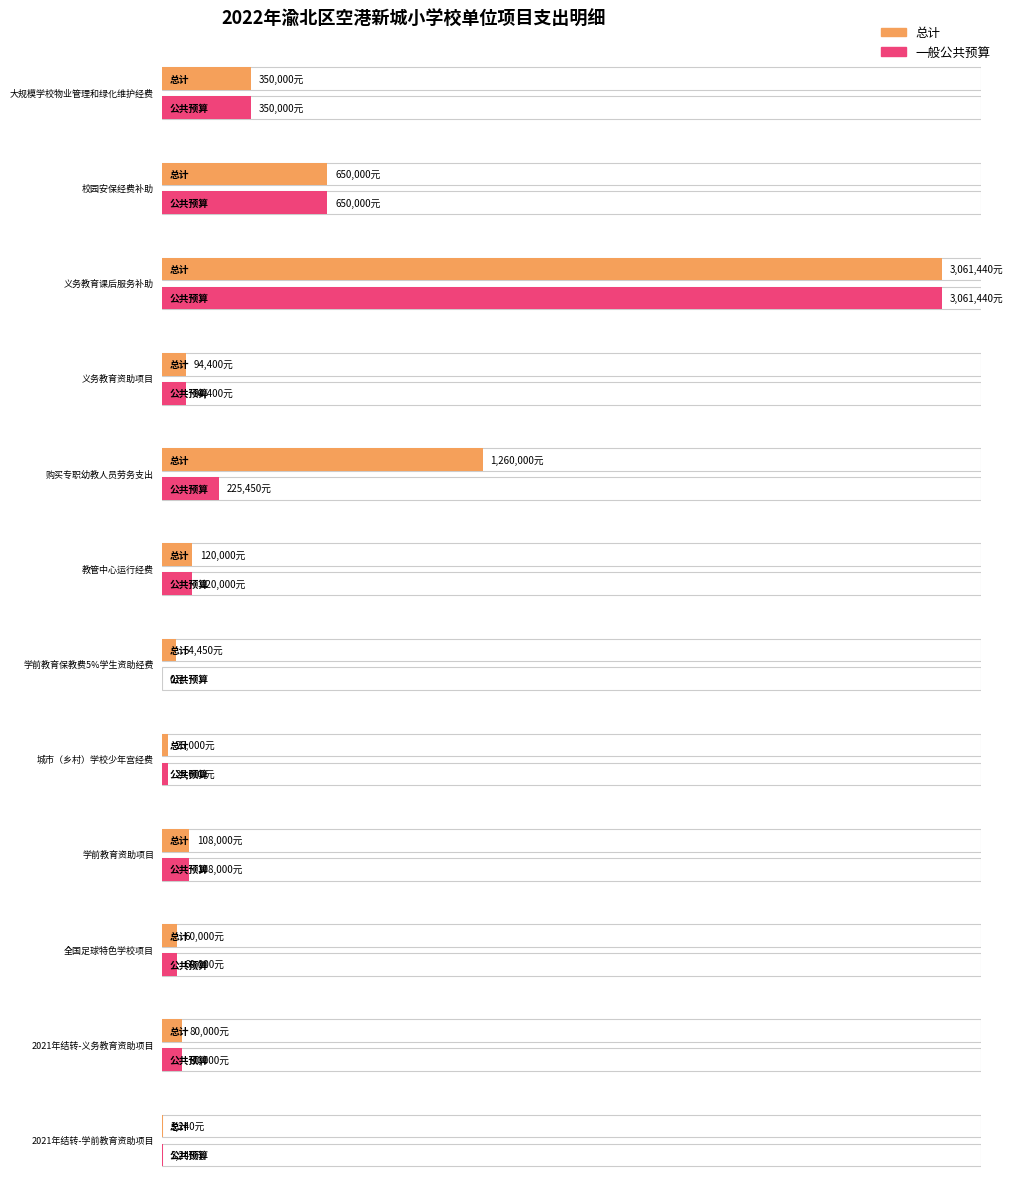

What is the difference between the second highest and second lowest values in the 一般公共预算 series?

646760